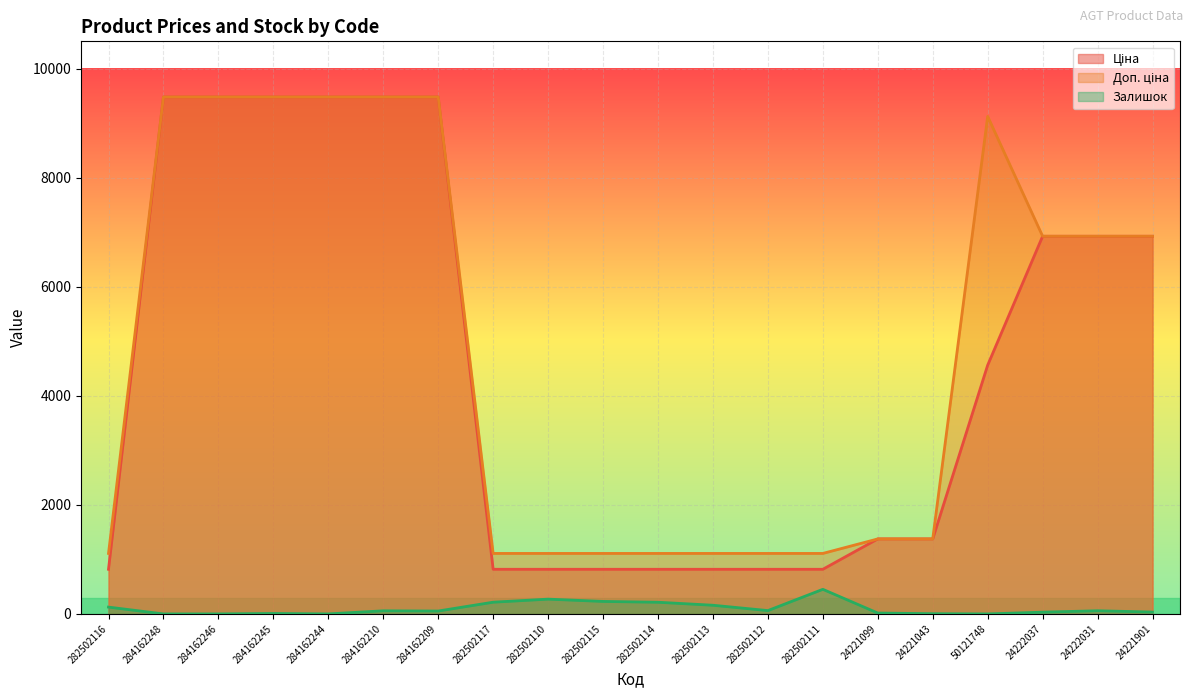

Reading left to right, extract all data points from this chart.

Ціна: 818.5	9480.1	9480.1	9480.1	9480.1	9480.1	9480.1	818.5	818.5	818.5	818.5	818.5	818.5	818.5	1375.4	1375.4	4561.9	6925.7	6925.7	6925.7
Доп. ціна: 1109.2	9480.1	9480.1	9480.1	9480.1	9480.1	9480.1	1109.2	1109.2	1109.2	1109.2	1109.2	1109.2	1109.2	1375.0	1375.0	9123.7	6925.7	6925.7	6925.7
Залишок: 125.0	0.0	0.0	8.0	0.0	57.0	53.0	215.0	271.0	229.0	214.0	159.0	61.0	451.0	16.0	4.0	0.0	32.0	58.0	34.0